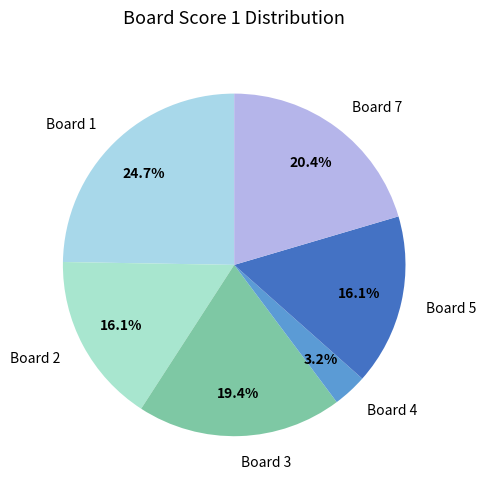

Does any single category account for the majority?

No